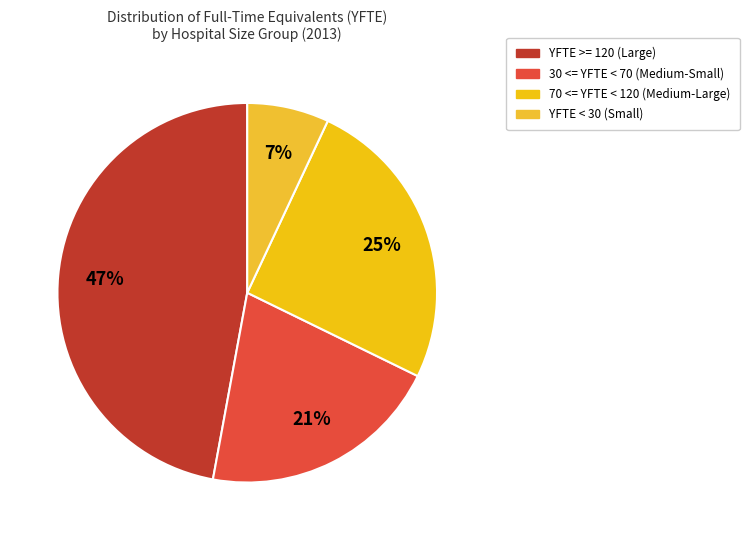

Is there a majority slice in this chart?

No